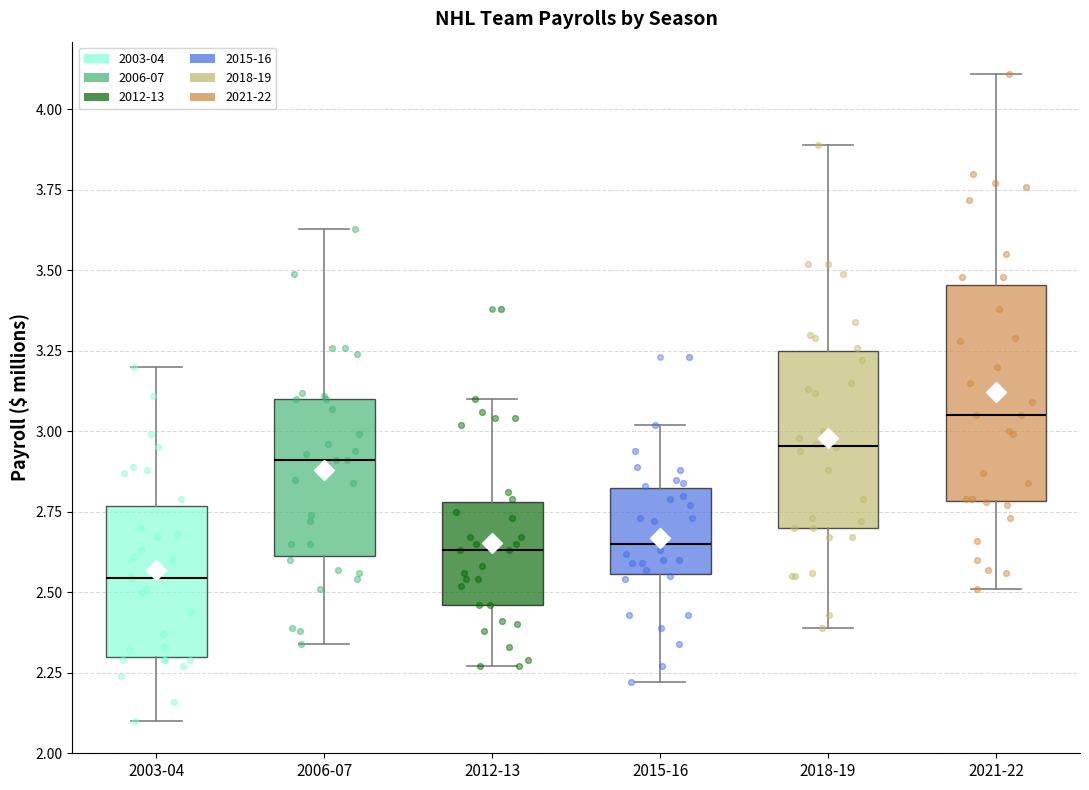

Where is the lower edge of the box for 2018-19 on the y-axis? The values are not printed on the chart, so give them approximately, as read against the axis.

2.70